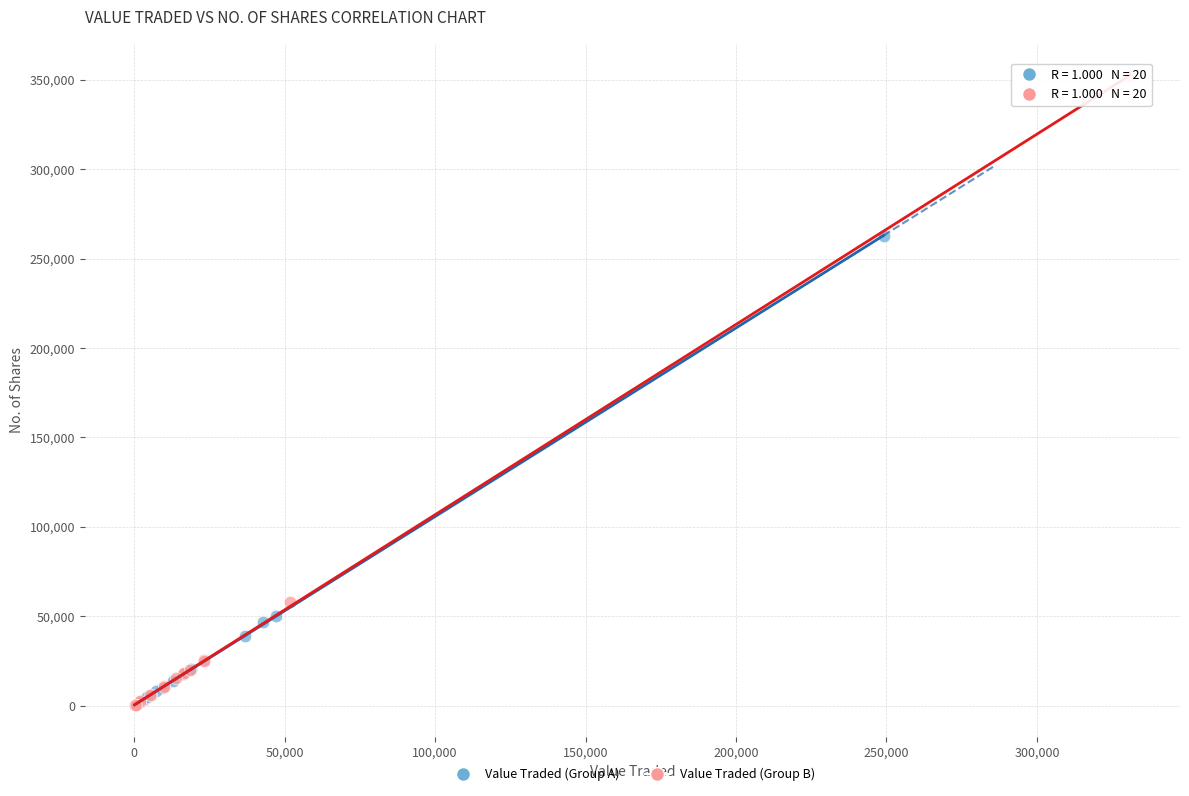

Which series has the largest Y range (max minus min)?

Value Traded (Group B)